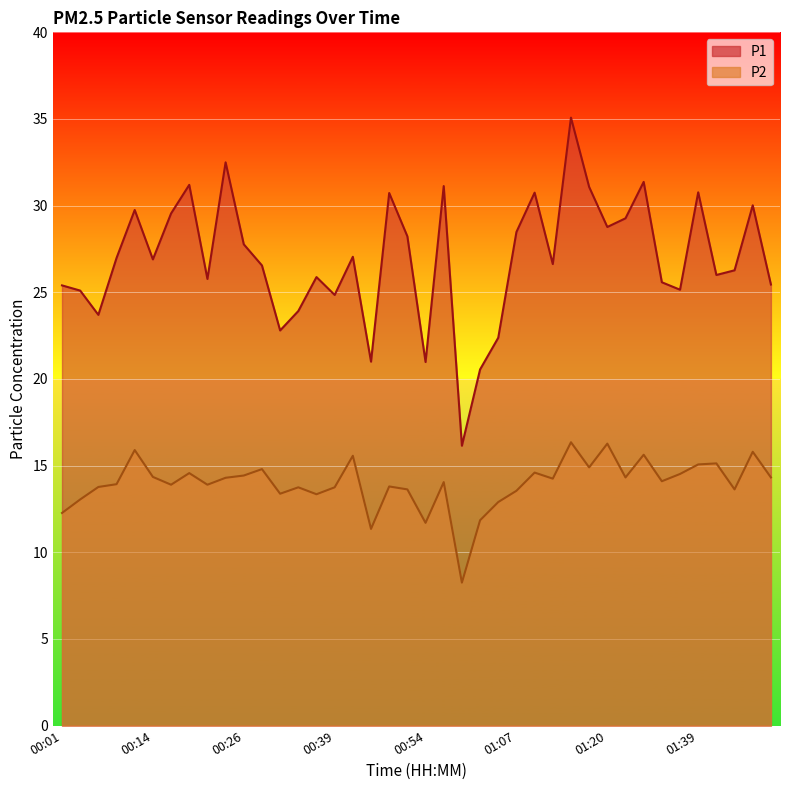

What is the total value across all series at 01:37?

39.7